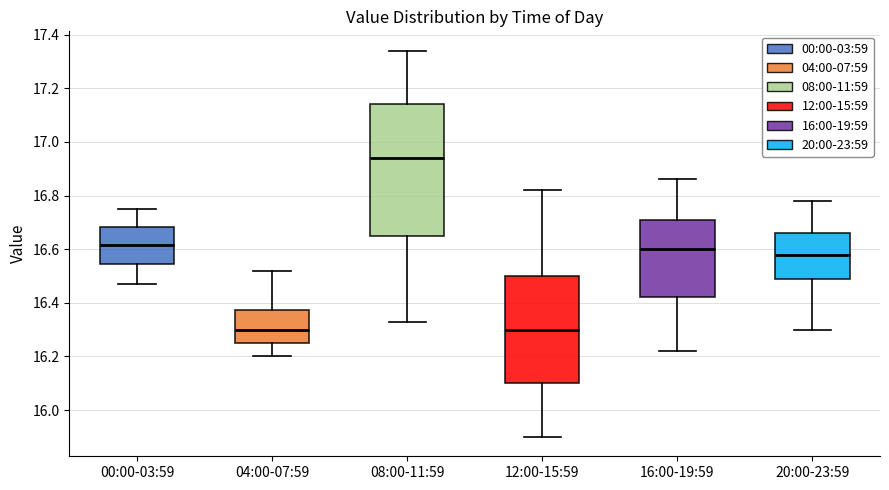

Where is the upper edge of the box for 12:00-15:59 on the y-axis? The values are not printed on the chart, so give them approximately, as read against the axis.

16.50